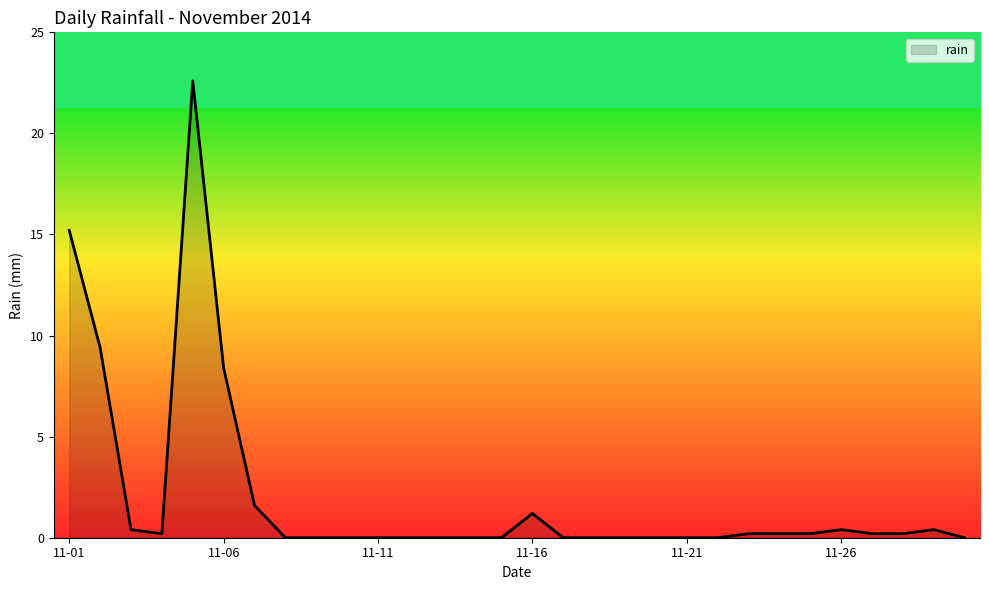

What is the maximum value shown in the chart?

22.6